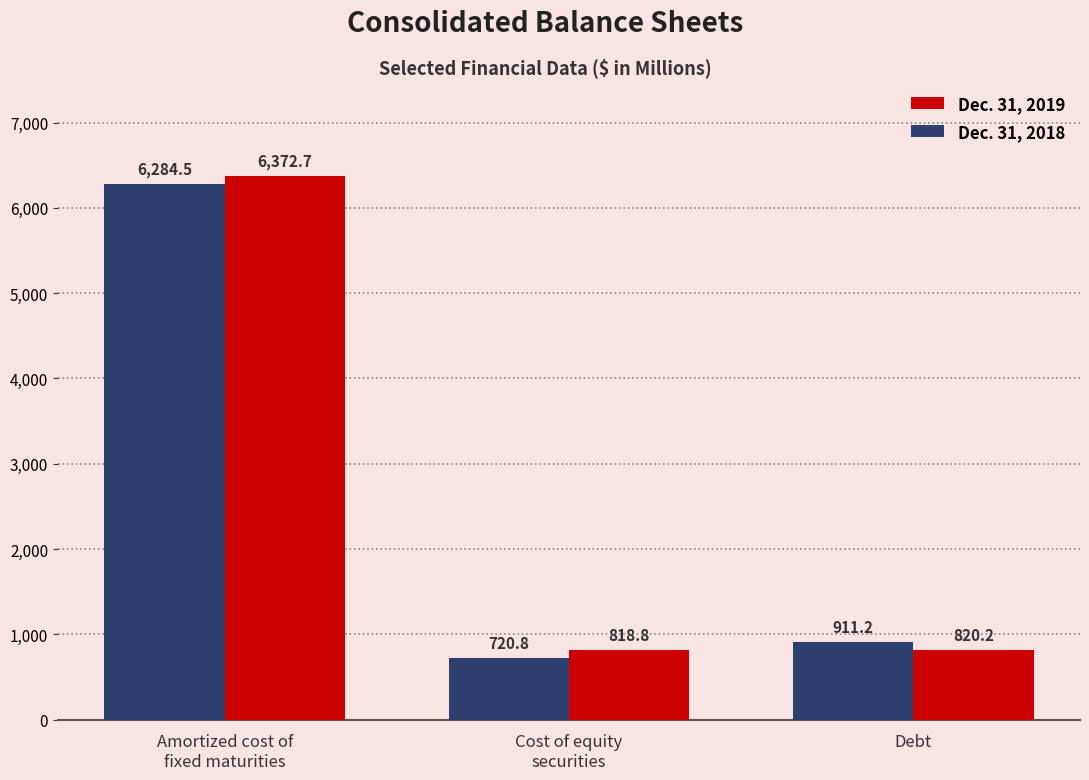

What is the difference between the highest and lowest values at Debt?

91.0